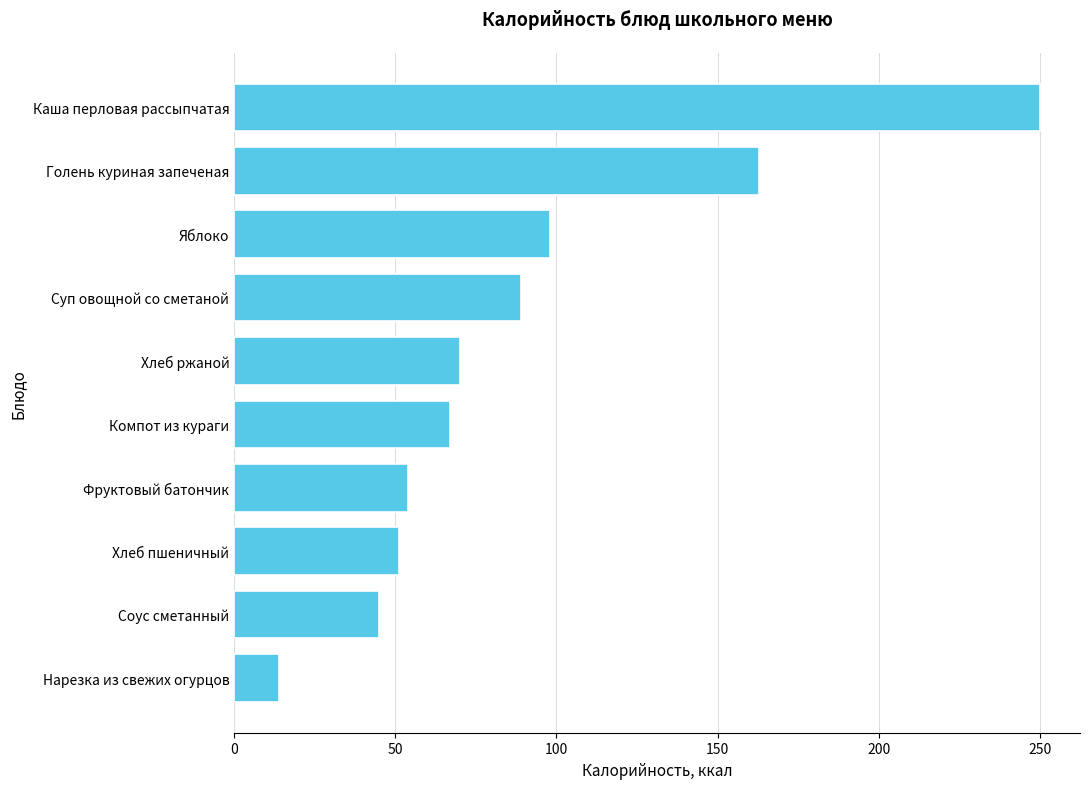

What is the difference between the maximum and minimum values?

236